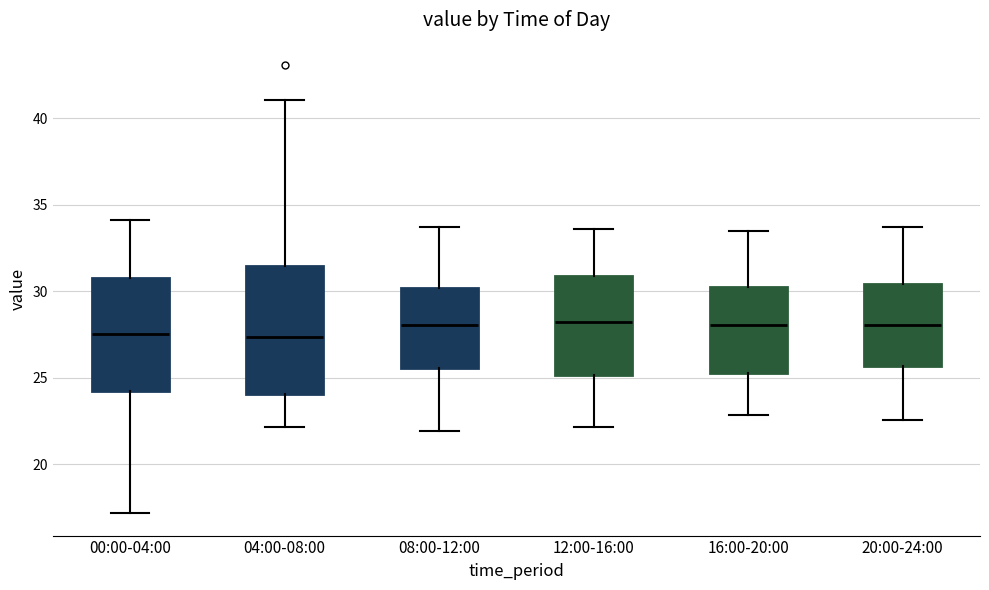

Where does the median line of the box for 04:00-08:00 sit on the y-axis? The values are not printed on the chart, so give them approximately, as read against the axis.

27.5